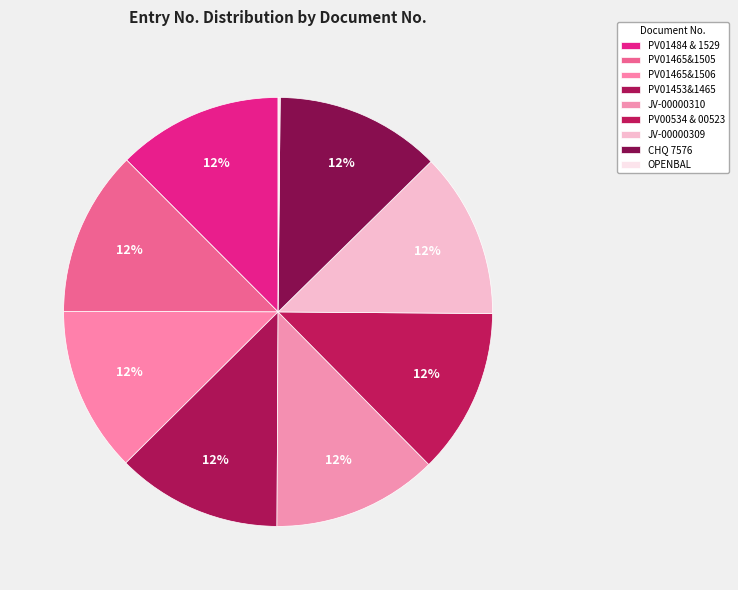

Between PV01484 & 1529 and CHQ 7576, which is larger?

PV01484 & 1529